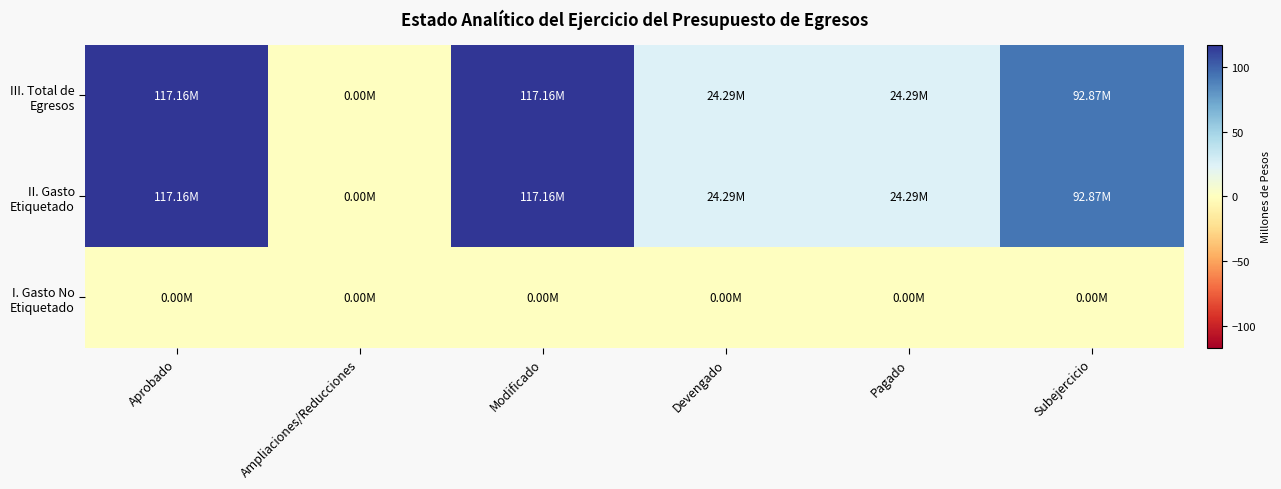

What is the maximum value shown in the chart?

117.2